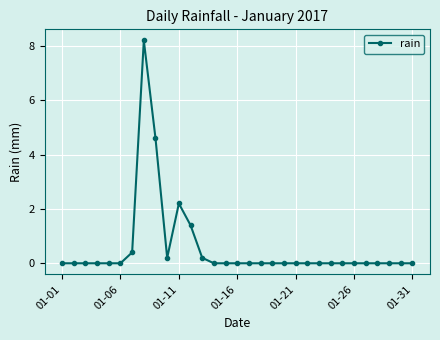

What is the greatest value displayed?

8.2